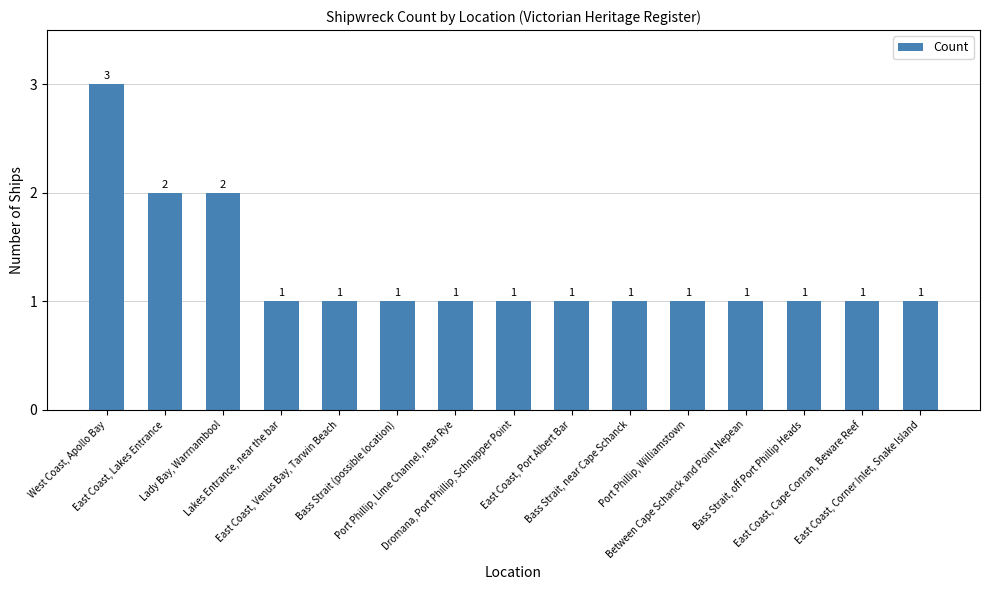

How many bars are there in total?

15